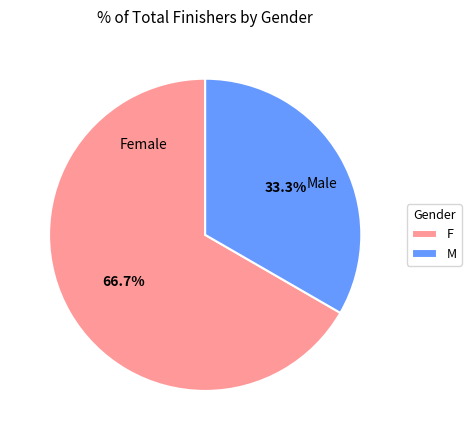

The F slice represents 67% of the pie. True or false?

True